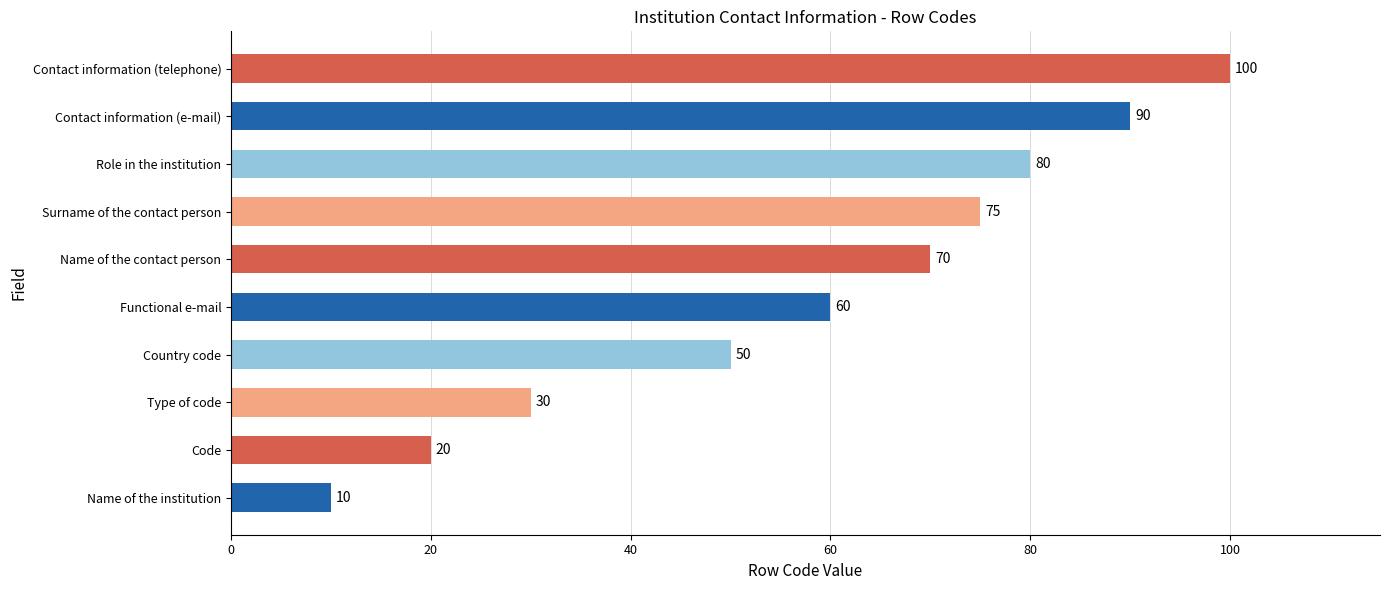

List the labels in order of value, smallest first.

Name of the institution, Code, Type of code, Country code, Functional e-mail, Name of the contact person, Surname of the contact person, Role in the institution, Contact information (e-mail), Contact information (telephone)